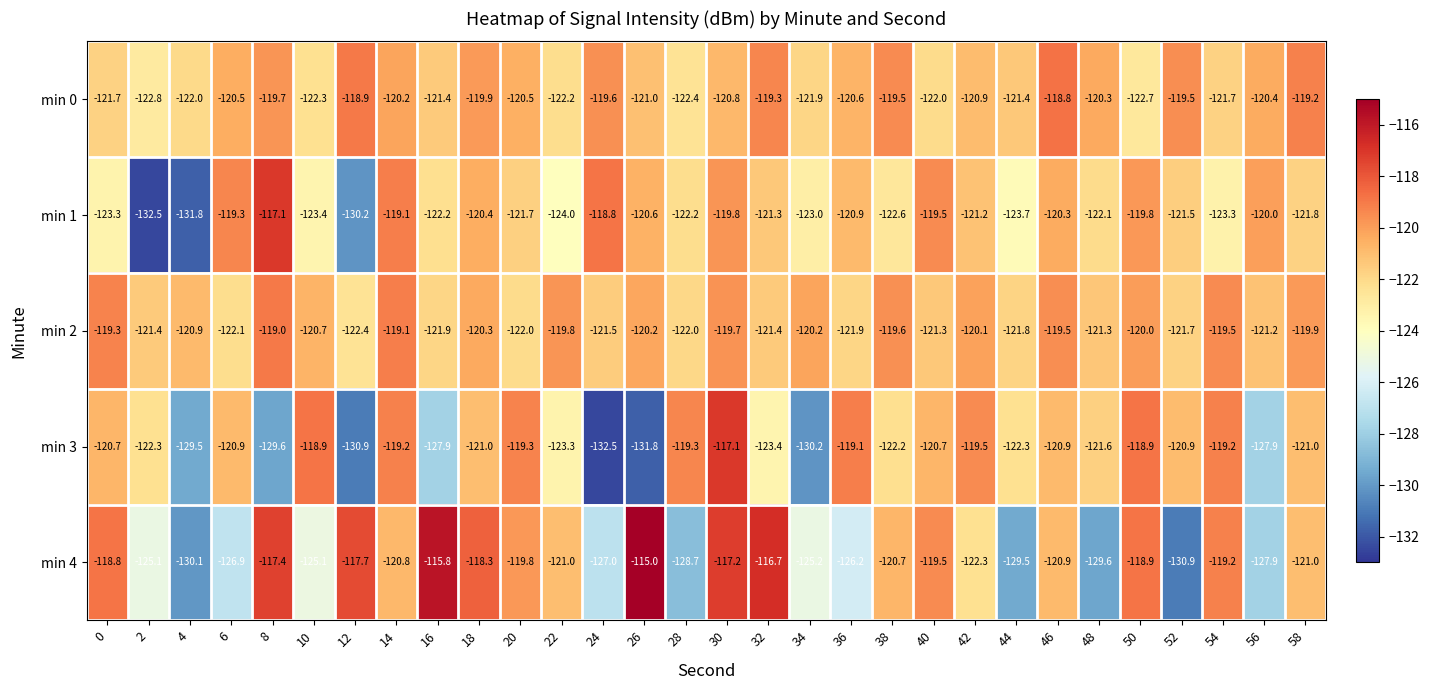

The value of min 1 at 12 is -130.2. True or false?

True